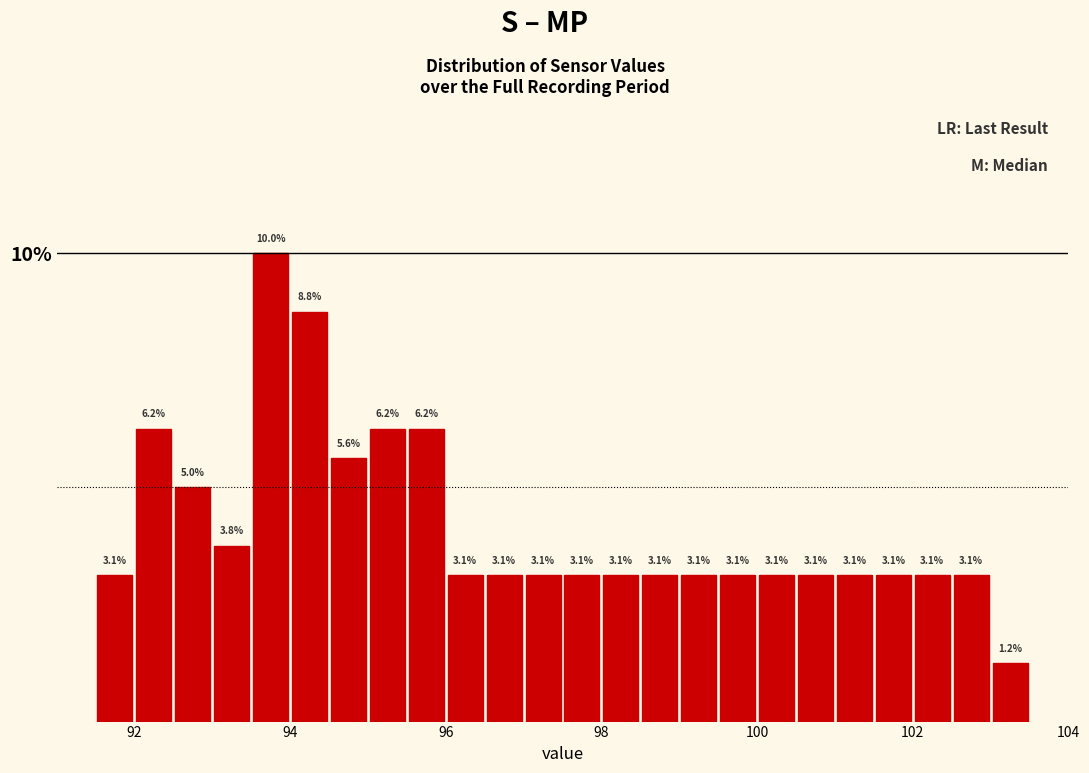

Around what value on the x-axis is the tallest bar? Give the approximate position of its centre, as read against the axis.

93.8